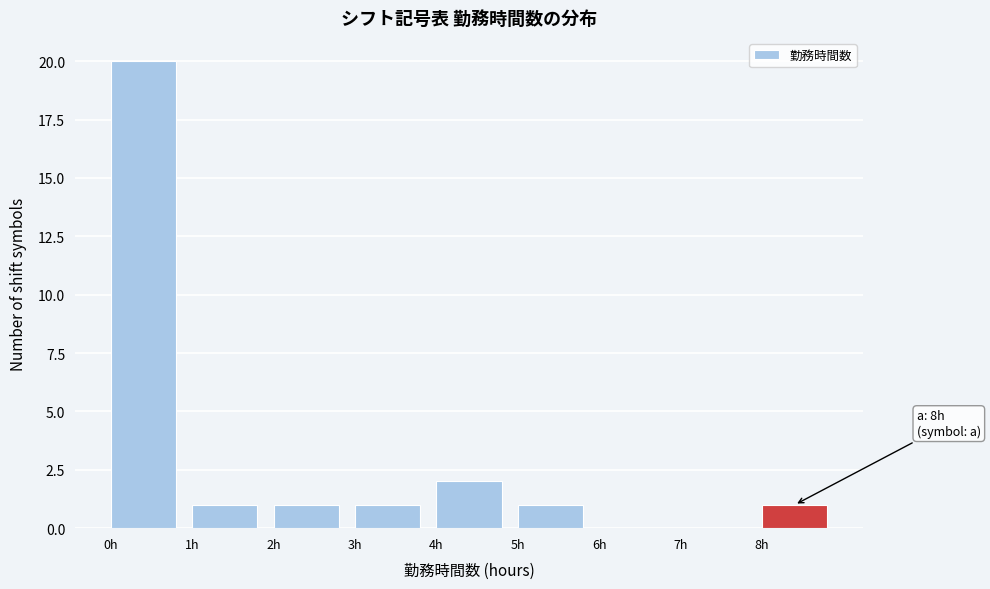

Over which range of the x-axis is the bar tallest?

0 to 1